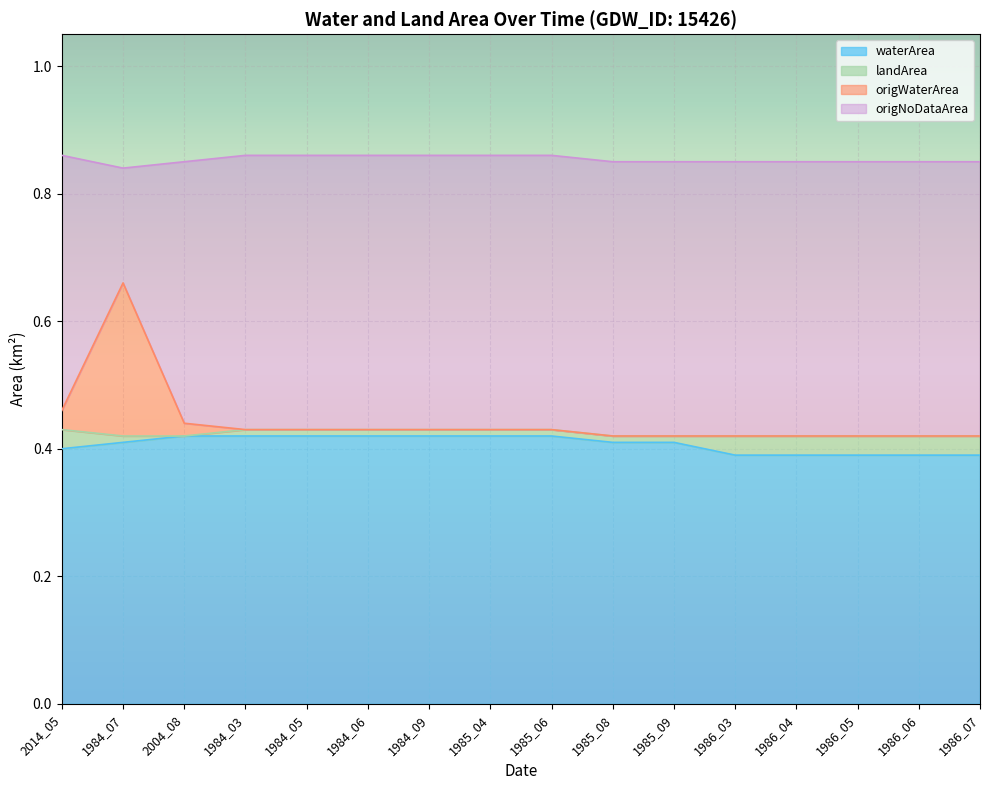

Which series changed the most between 1986_03 and 1986_04?

waterArea